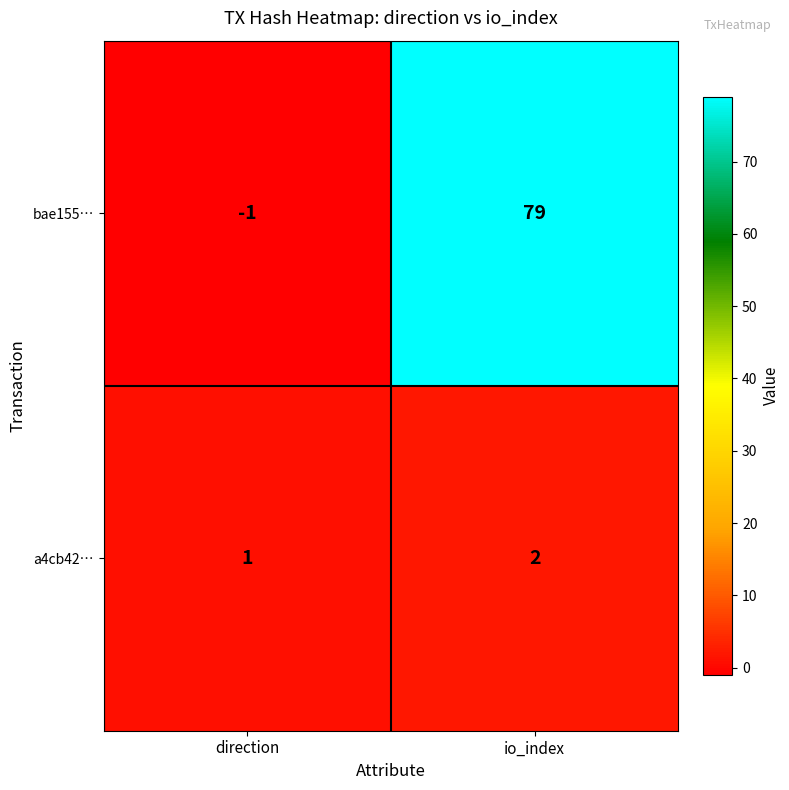

At which category does the chart reach its peak across all series?

io_index